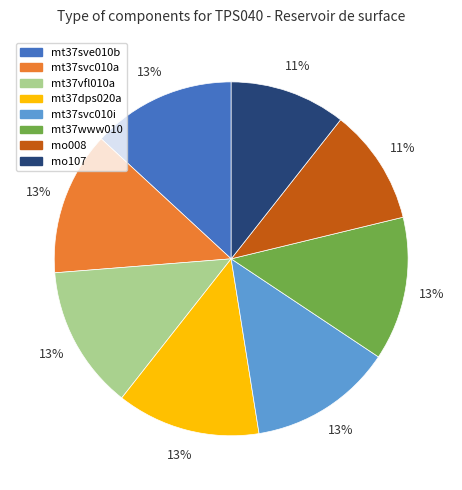

Count the number of slices in the pie.

8